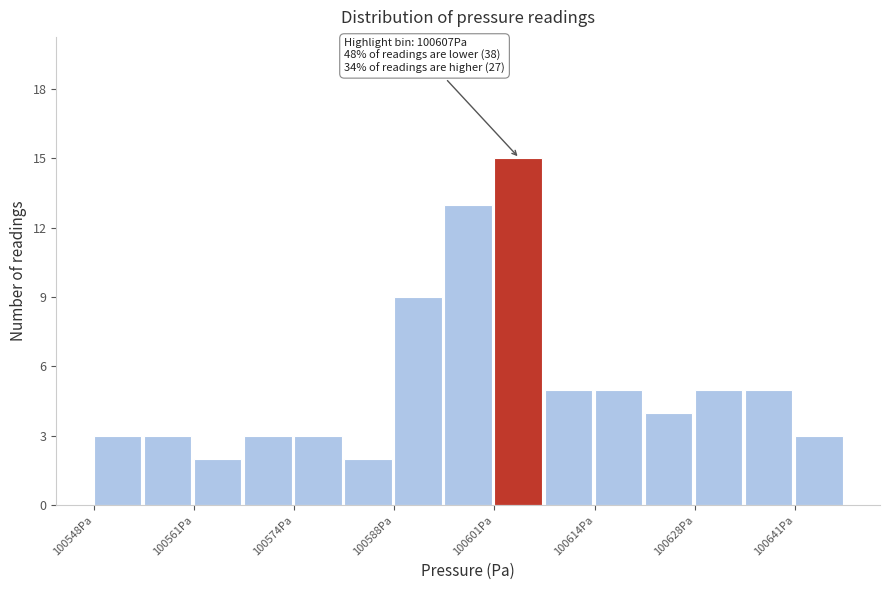

Read against the x-axis, roughly where is the centre of the tallest bar?

100604